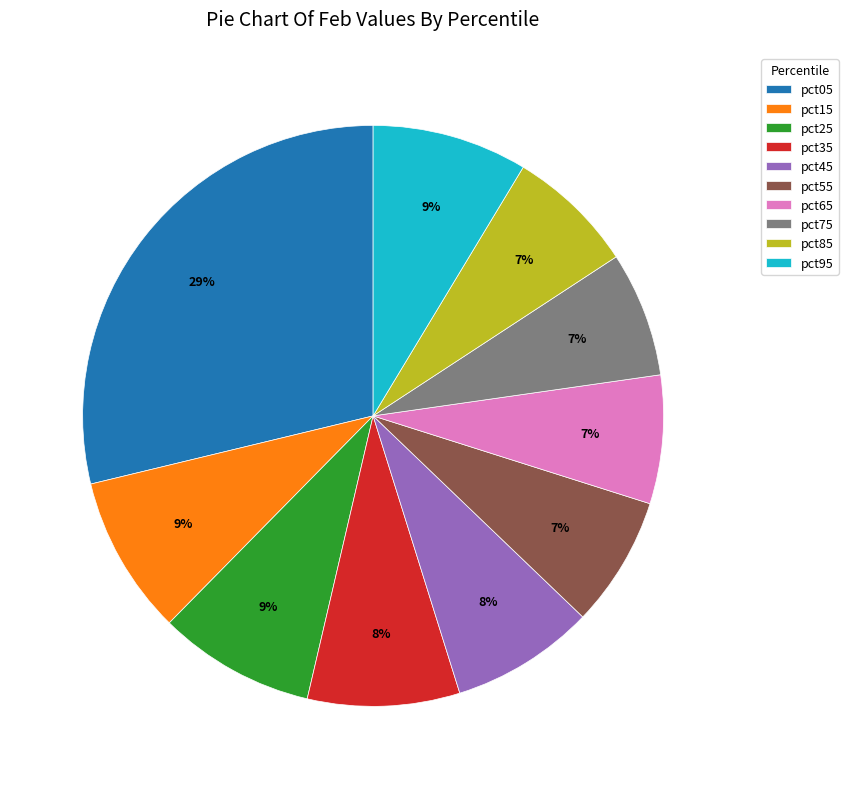

What is the ratio of the value at pct45 to the value at pct65?

1.1